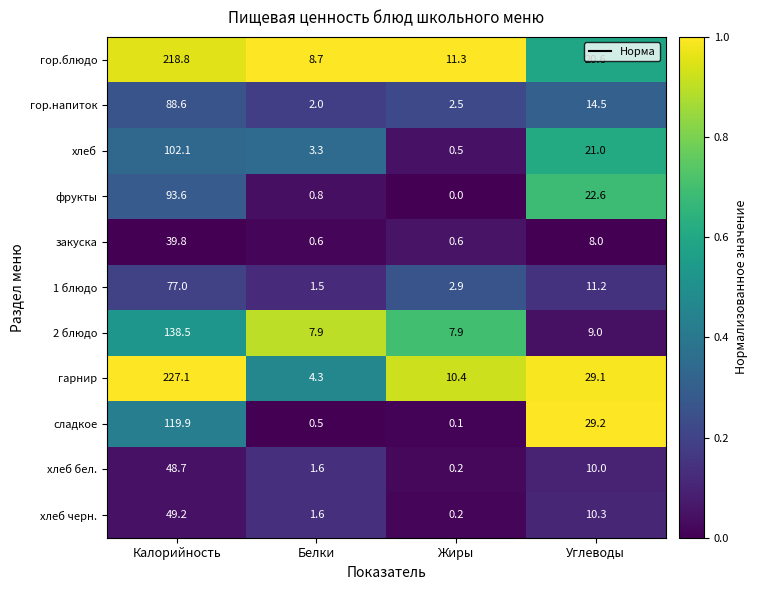

How many distinct data groups are displayed?

11